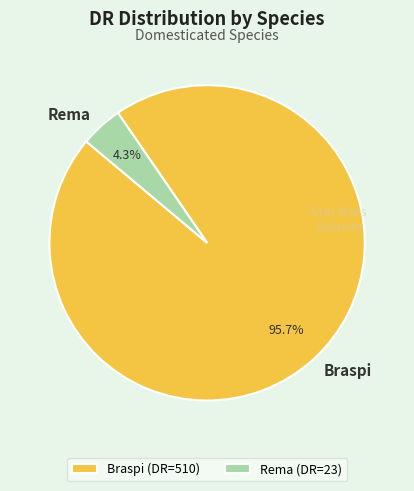

Which slice is the smallest?

Rema